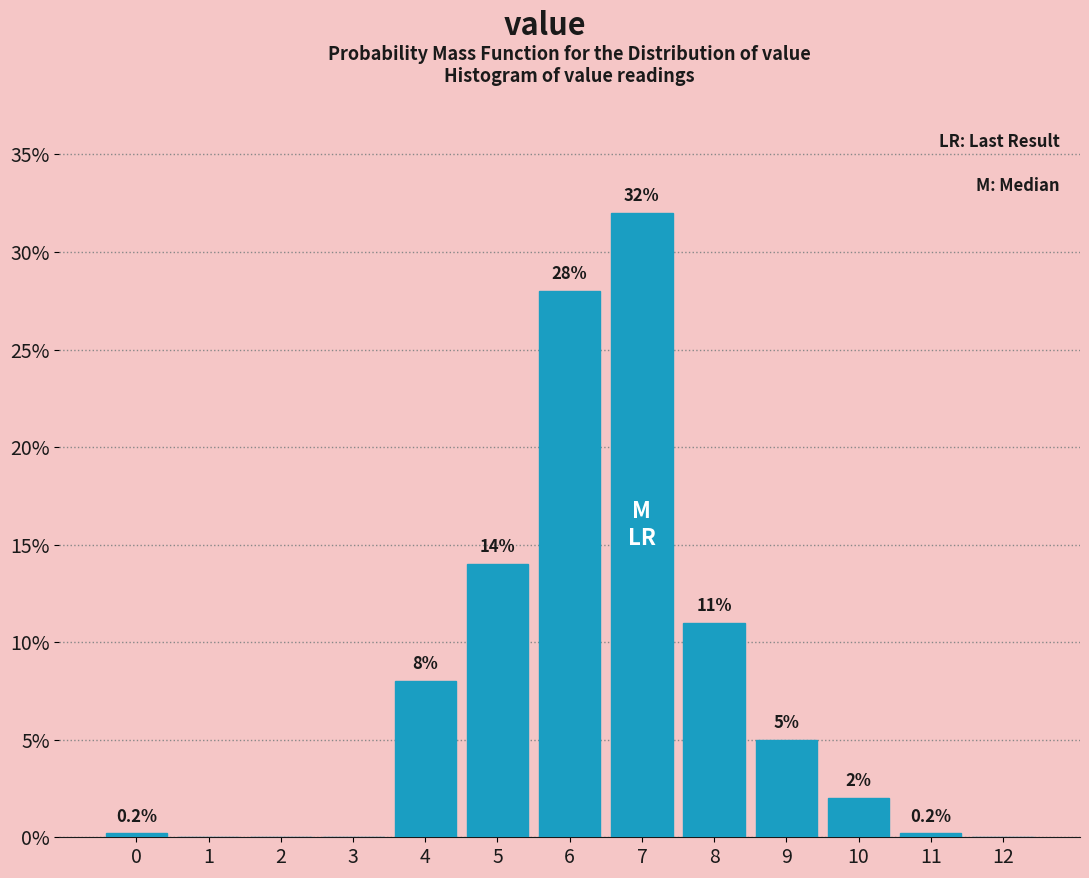

Reading left to right, transcribe all the data shown in this chart.

0=0.2	1=0.0	2=0.0	3=0.0	4=8.0	5=14.0	6=28.0	7=32.0	8=11.0	9=5.0	10=2.0	11=0.2	12=0.0